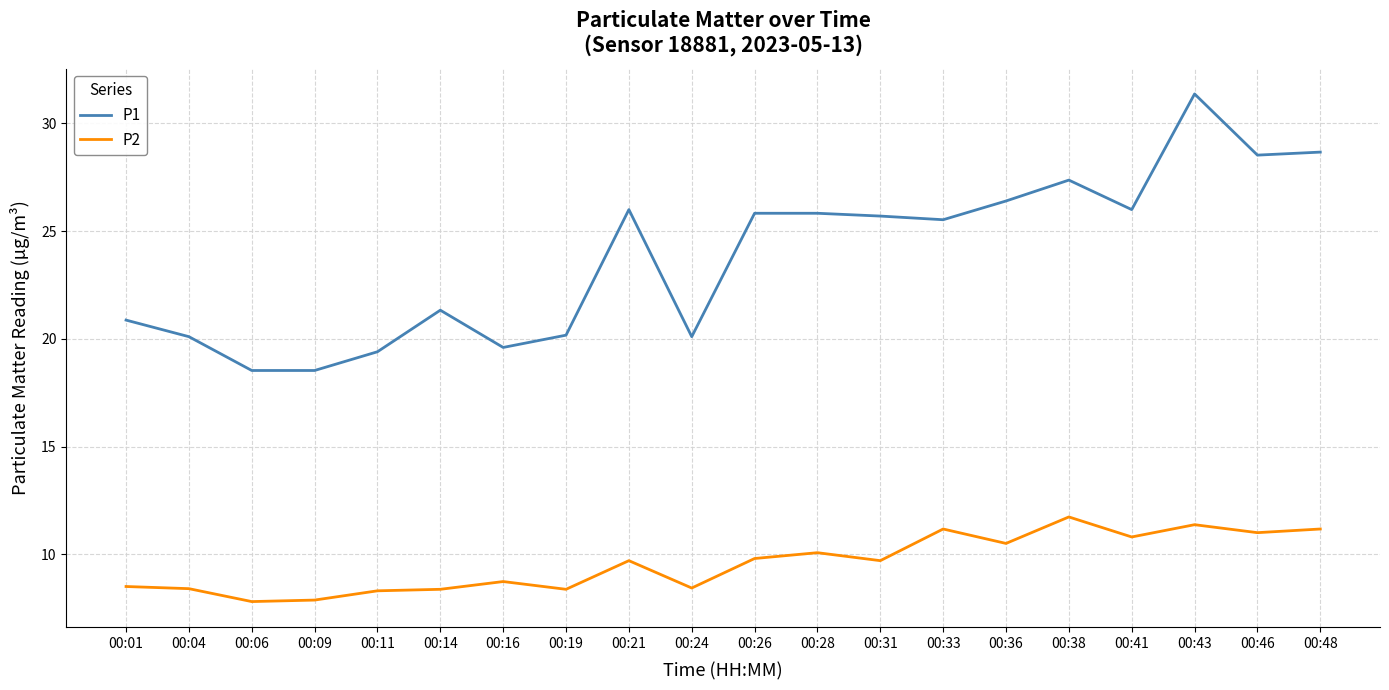

What is the lowest value of the P2 series?

7.8